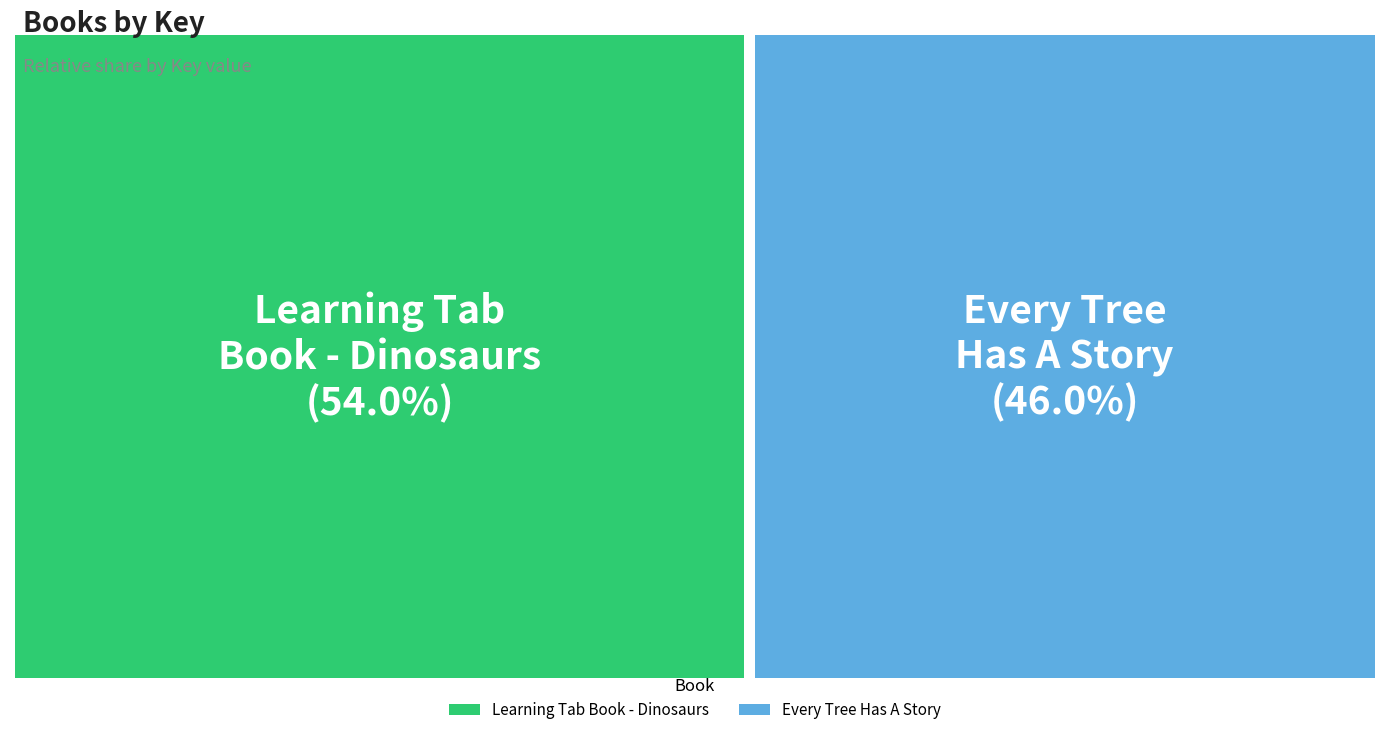

Which category accounts for the majority?

Learning Tab Book - Dinosaurs